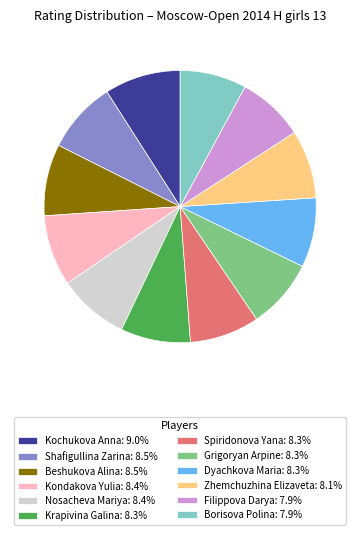

Does Spiridonova Yana represent more than half of the total?

No